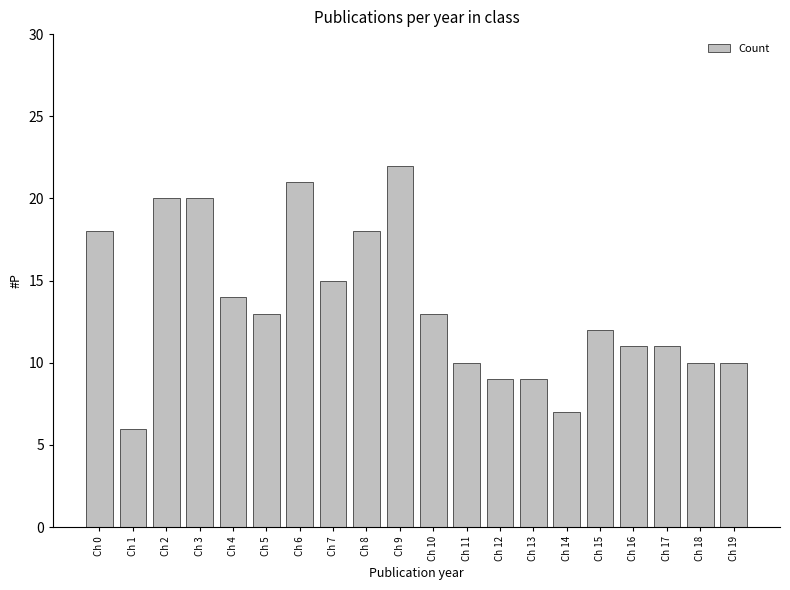

What is the value of the 14th bar from the left?

9